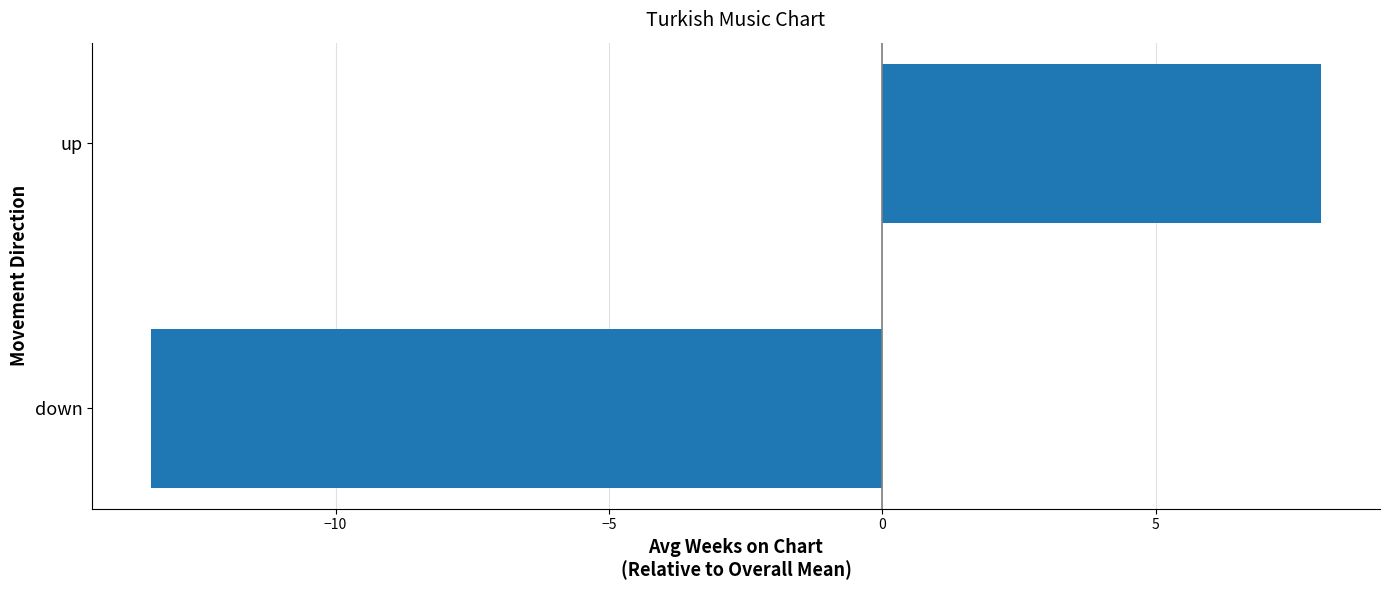

Rank the categories by value from highest to lowest.

up, down